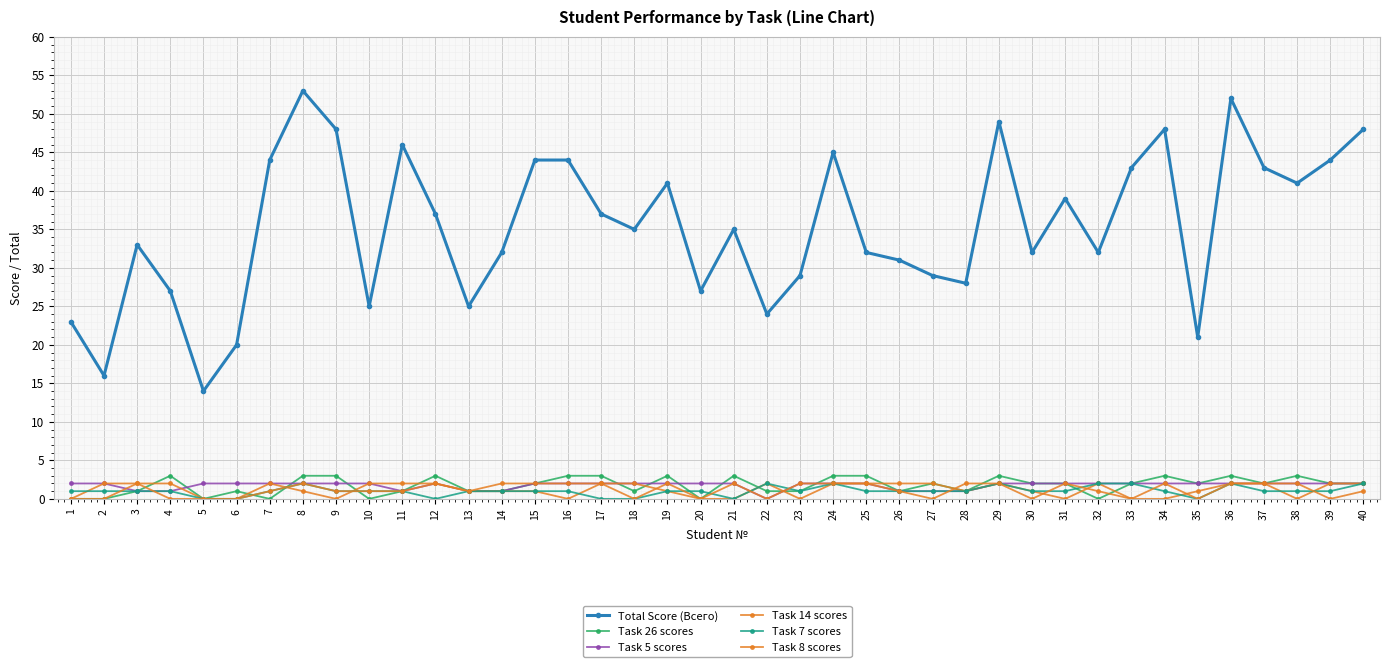

What is the average value of the Task 26 scores series?

2